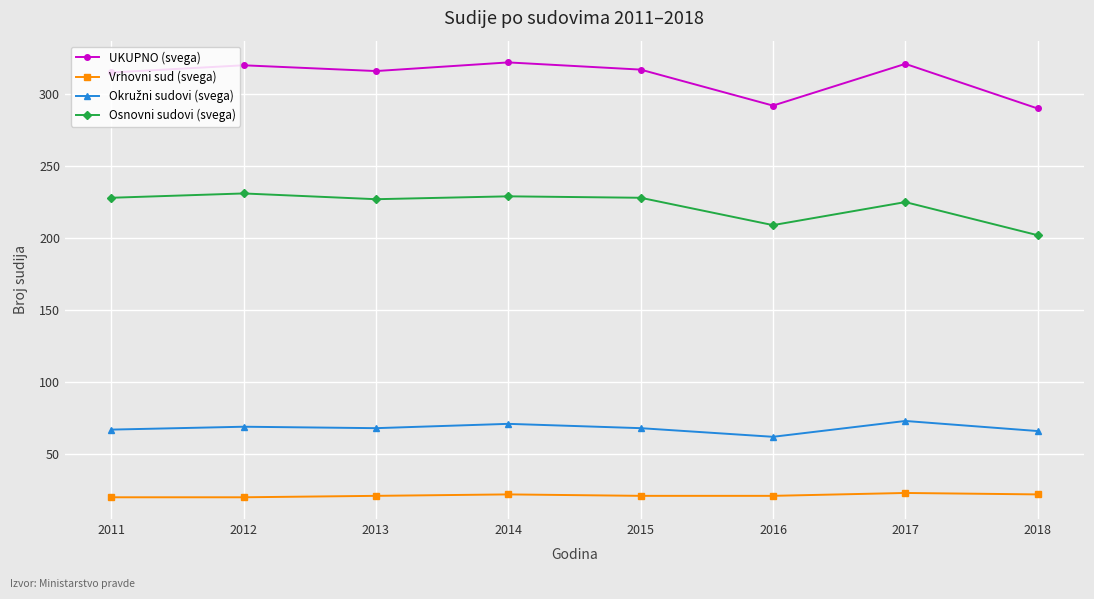

Which series has the widest spread of values?

UKUPNO (svega)